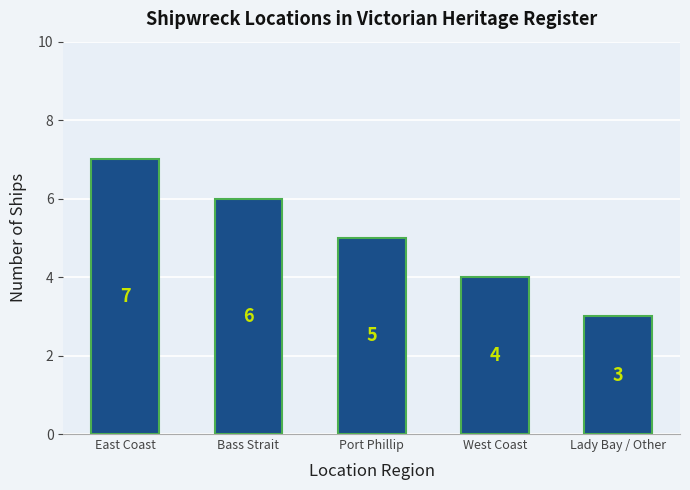

Count the number of categories in the chart.

5